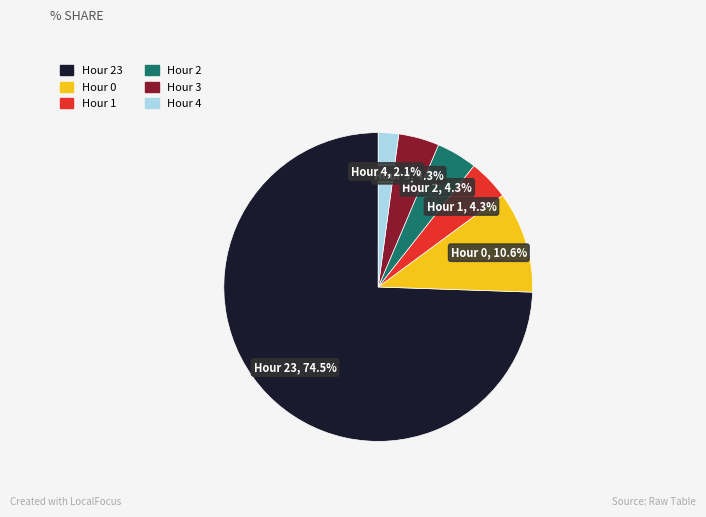

Is there any slice that represents more than half of the pie?

Yes